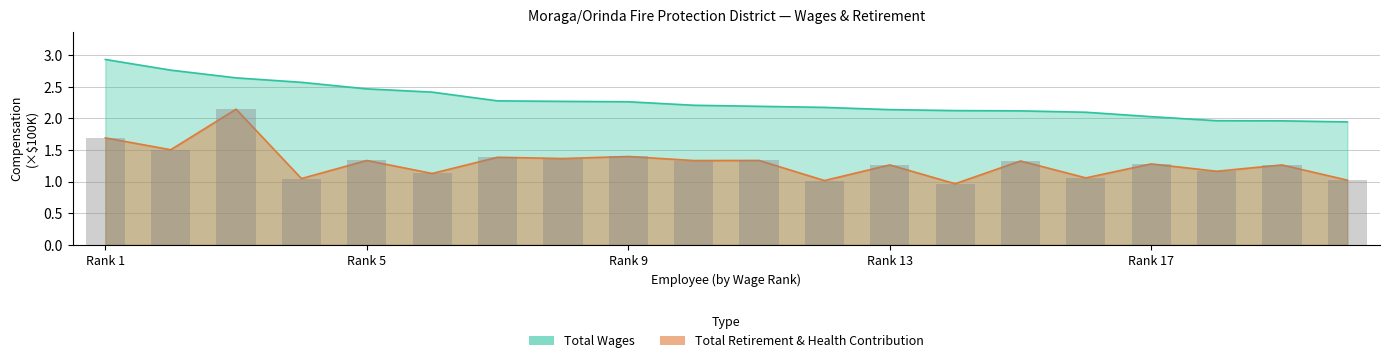

What is the total value across all series at 18?

3.2